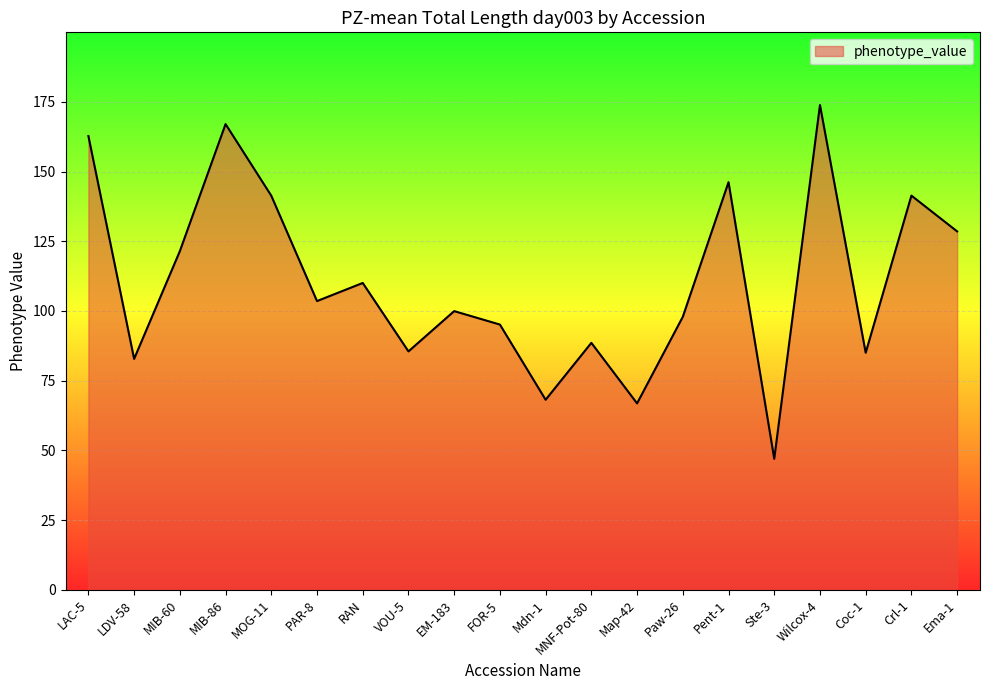

What is the minimum value shown in the chart?

47.0